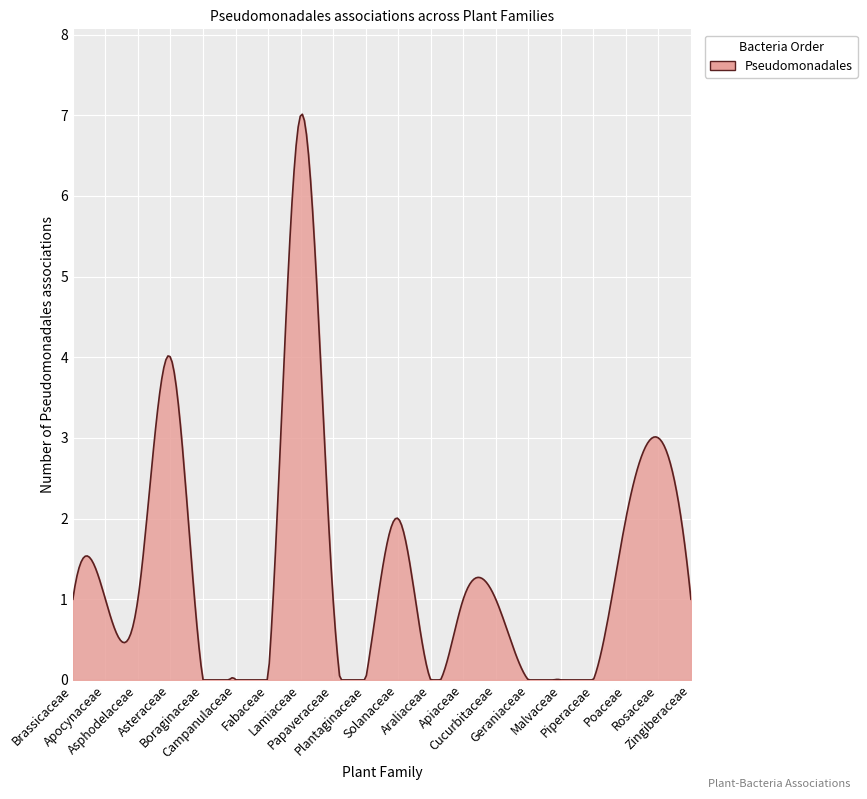

What is the difference between the maximum and minimum values?

7.0